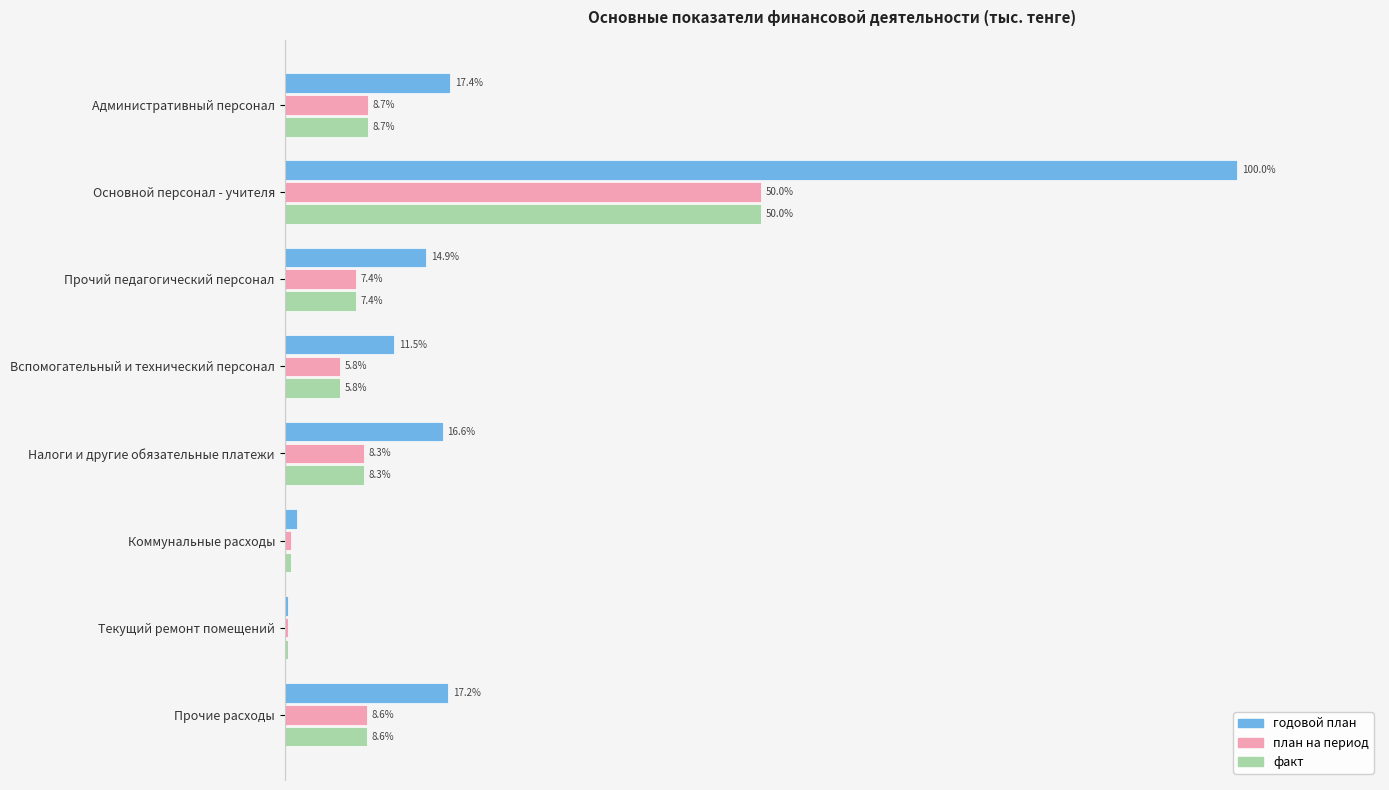

Is the value of факт at Административный персонал greater than the value of план на период at Коммунальные расходы?

Yes